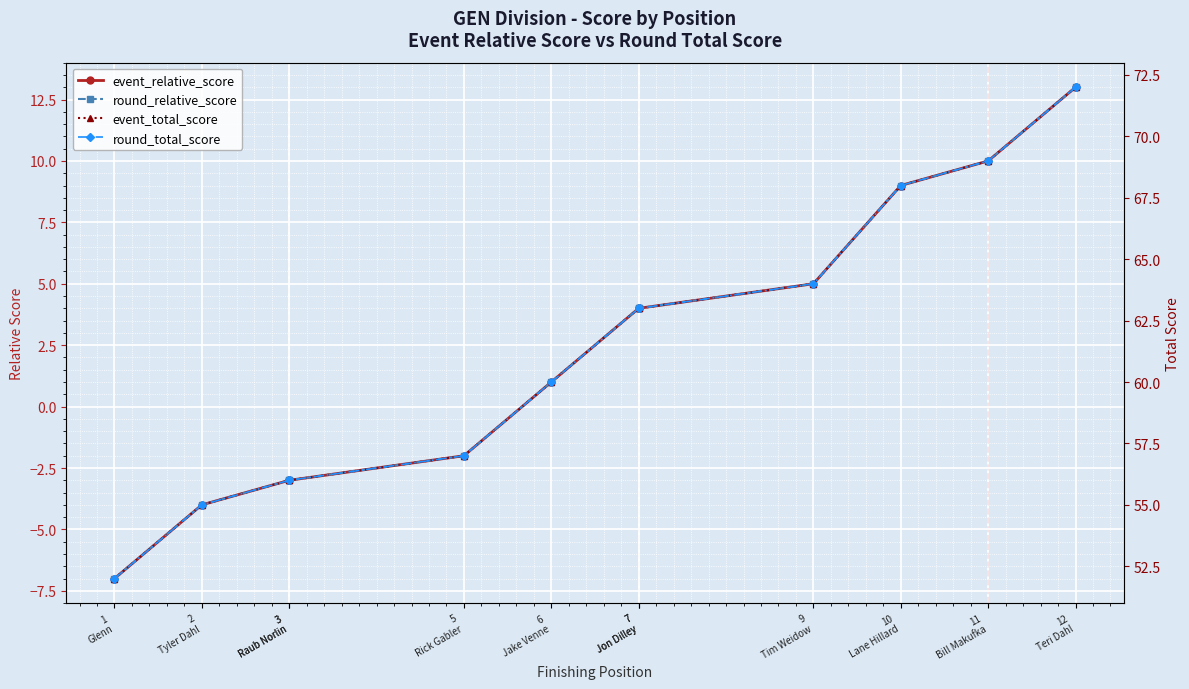

Is the value of round_total_score at 2
Tyler Dahl greater than the value of event_relative_score at 3
Raub Norlin?

Yes